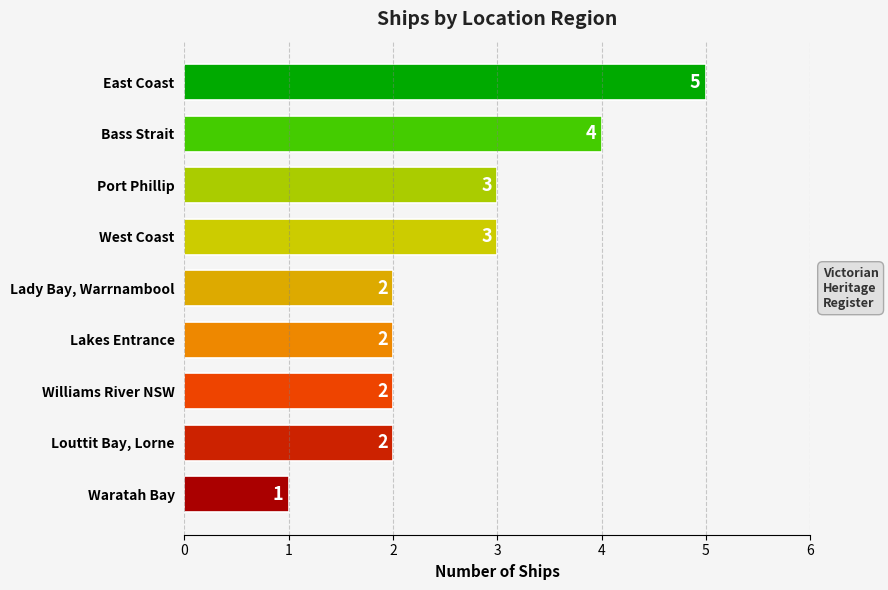

What is the value of the 7th bar from the top?

2